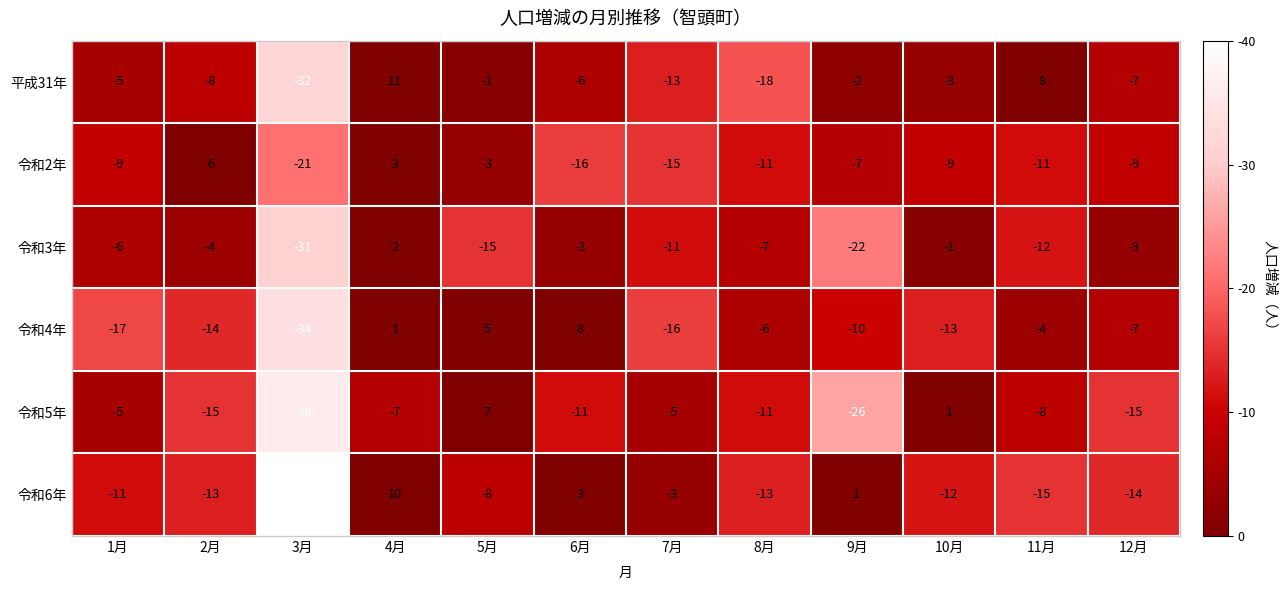

Rank the series at 3月 from lowest to highest value.

令和6年, 令和5年, 令和4年, 平成31年, 令和3年, 令和2年